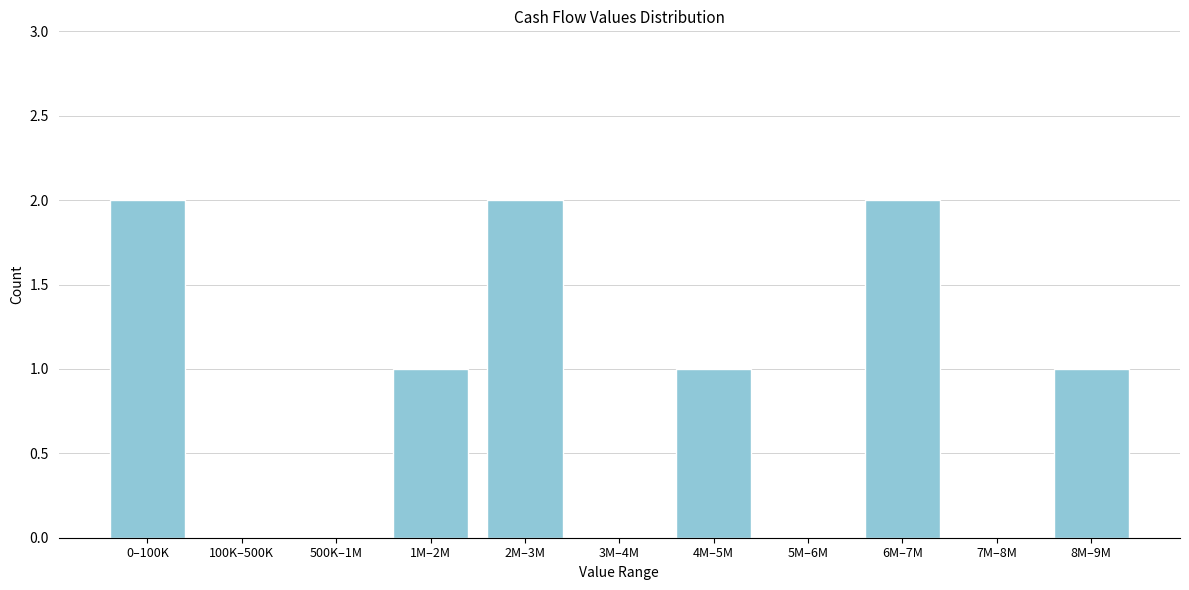

Reading left to right, transcribe all the data shown in this chart.

0–100K=2	100K–500K=0	500K–1M=0	1M–2M=1	2M–3M=2	3M–4M=0	4M–5M=1	5M–6M=0	6M–7M=2	7M–8M=0	8M–9M=1